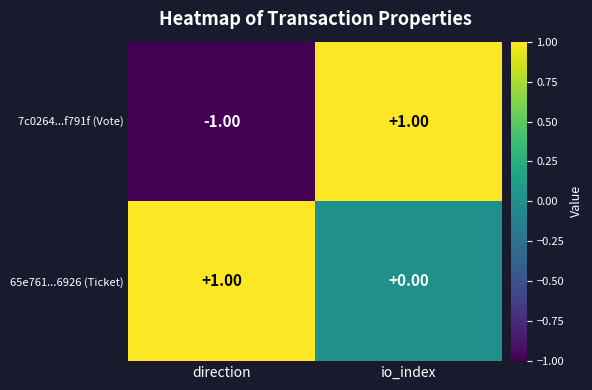

At which label does 7c0264...f791f (Vote) reach its peak?

io_index